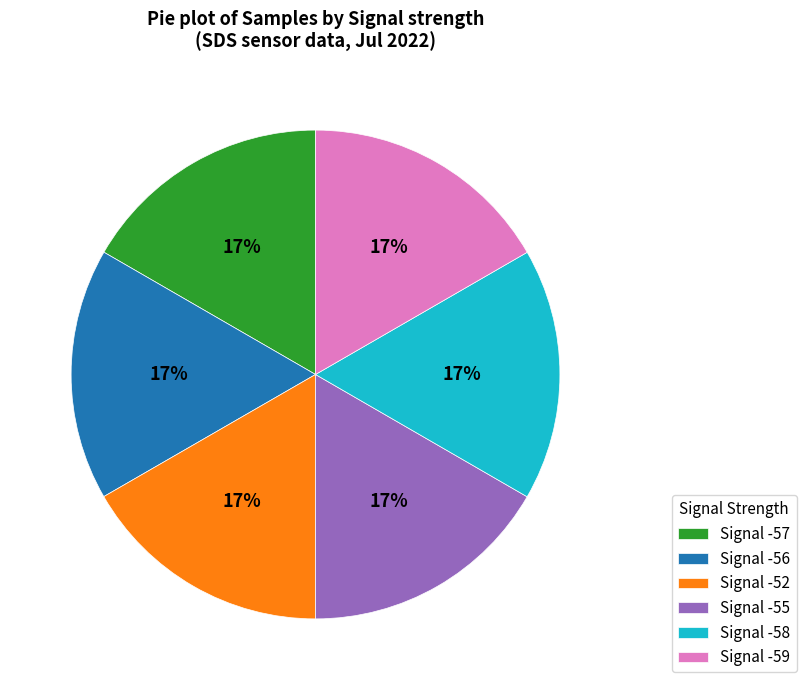

Does any single category account for the majority?

No